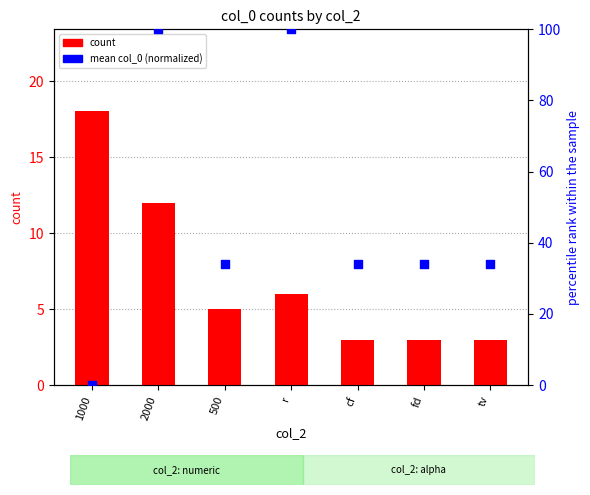

At how many categories does at least one series exceed 80?

2